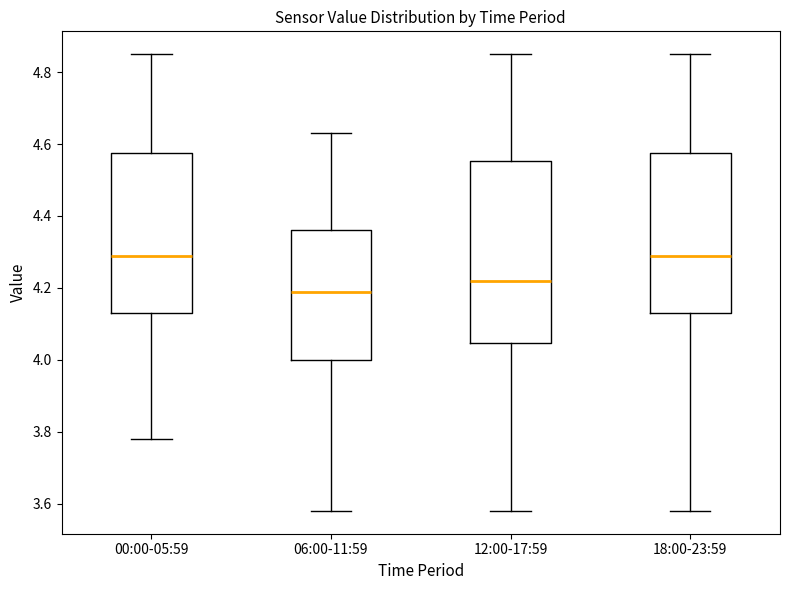

Reading left to right, read every box against the y-axis: the position of its median line, the range the box covers, and the ends of its whiskers. The values are not printed on the chart, so give them approximately, as read against the axis.

00:00-05:59: median 4.30, box 4.14 to 4.58, whiskers 3.78 to 4.86
06:00-11:59: median 4.20, box 4.00 to 4.36, whiskers 3.58 to 4.64
12:00-17:59: median 4.22, box 4.04 to 4.56, whiskers 3.58 to 4.86
18:00-23:59: median 4.30, box 4.14 to 4.58, whiskers 3.58 to 4.86